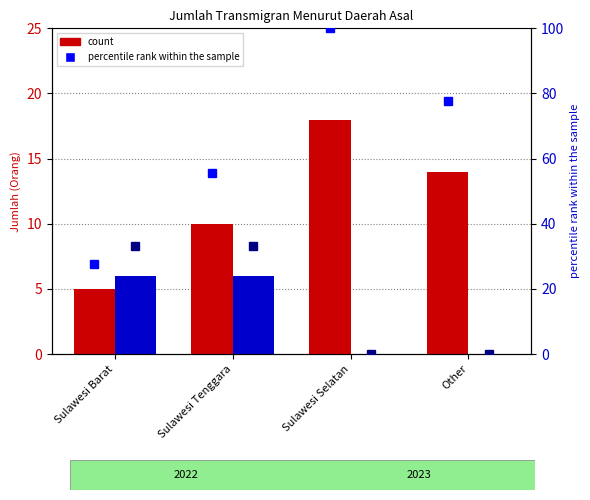

Which category has the highest value in the percentile rank 2022 series?

Sulawesi Selatan